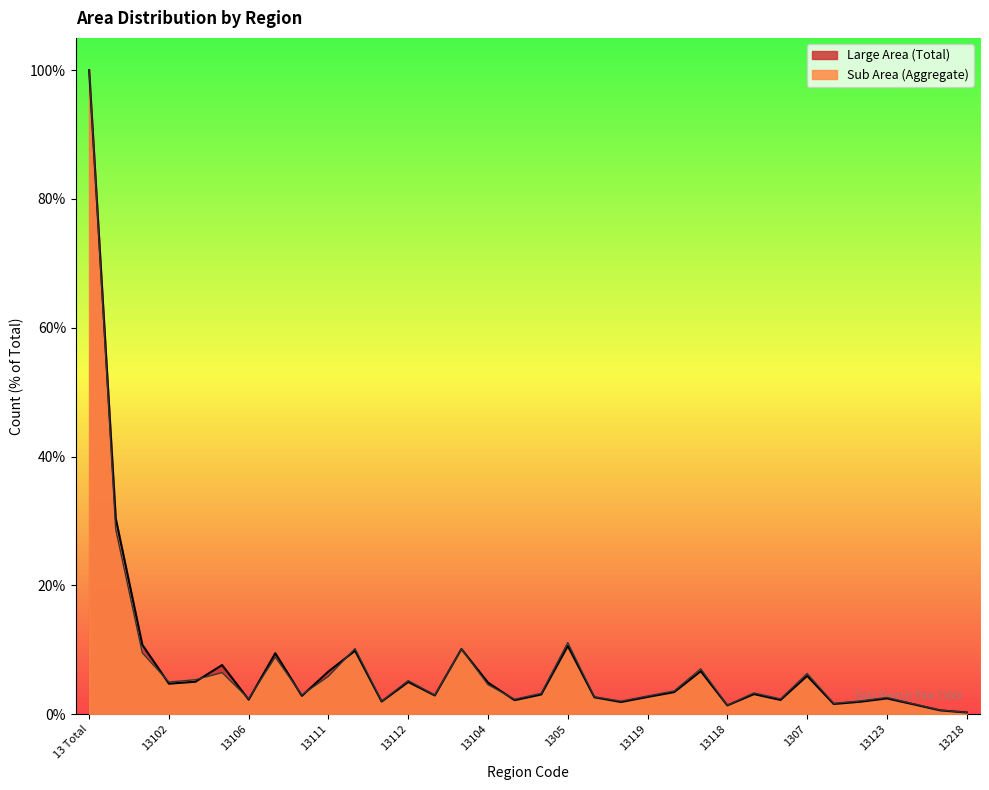

What is the sum of the Sub Area (Aggregate) values at 13117 and 13121?

5.3